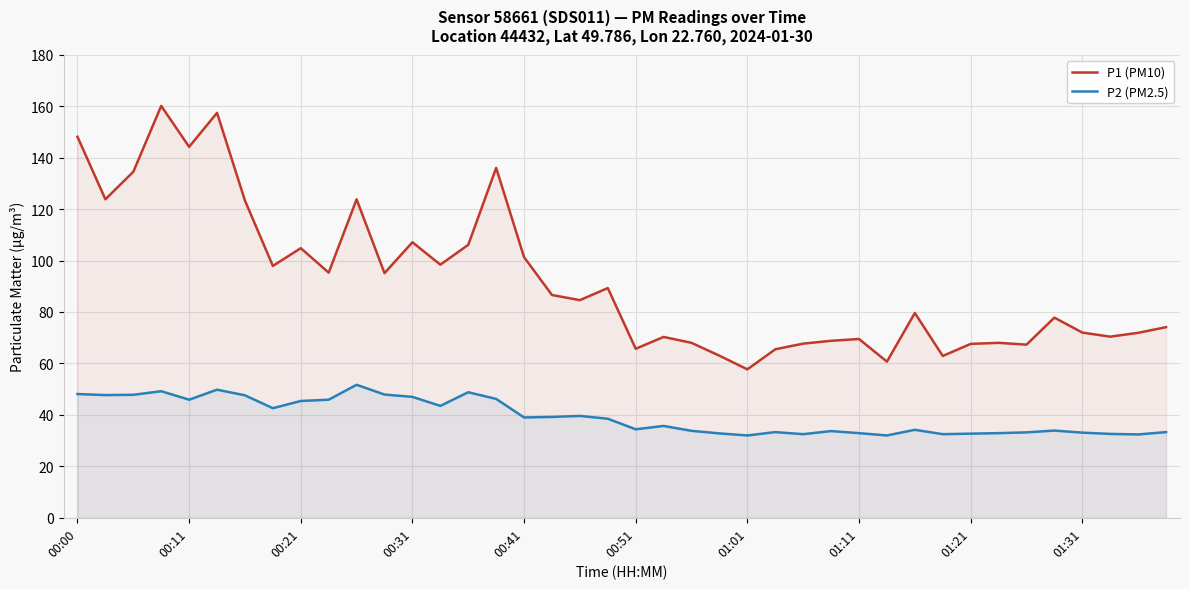

What is the lowest value of the P2 (PM2.5) series?

32.0